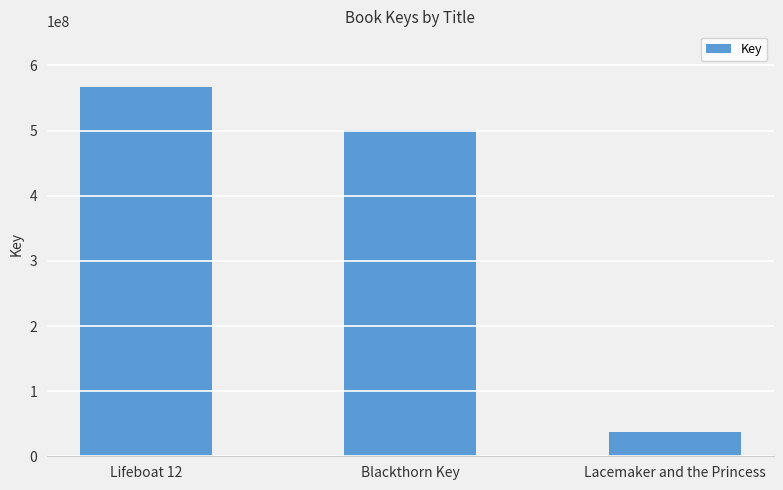

How many distinct data groups are displayed?

1